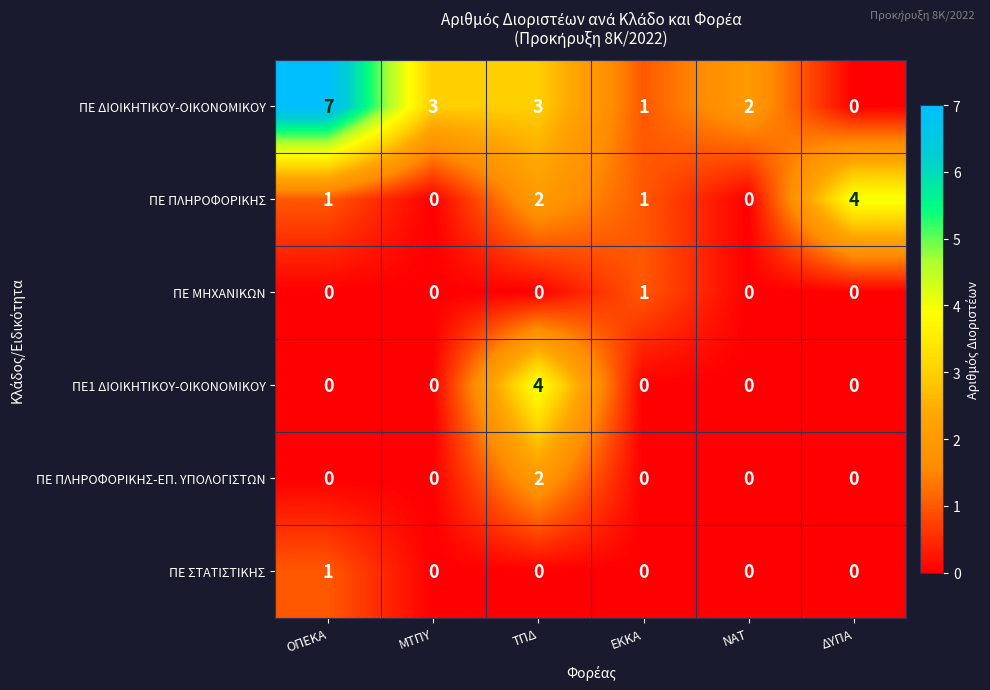

Which category has the highest value in the ΠΕ ΠΛΗΡΟΦΟΡΙΚΗΣ series?

ΔΥΠΑ